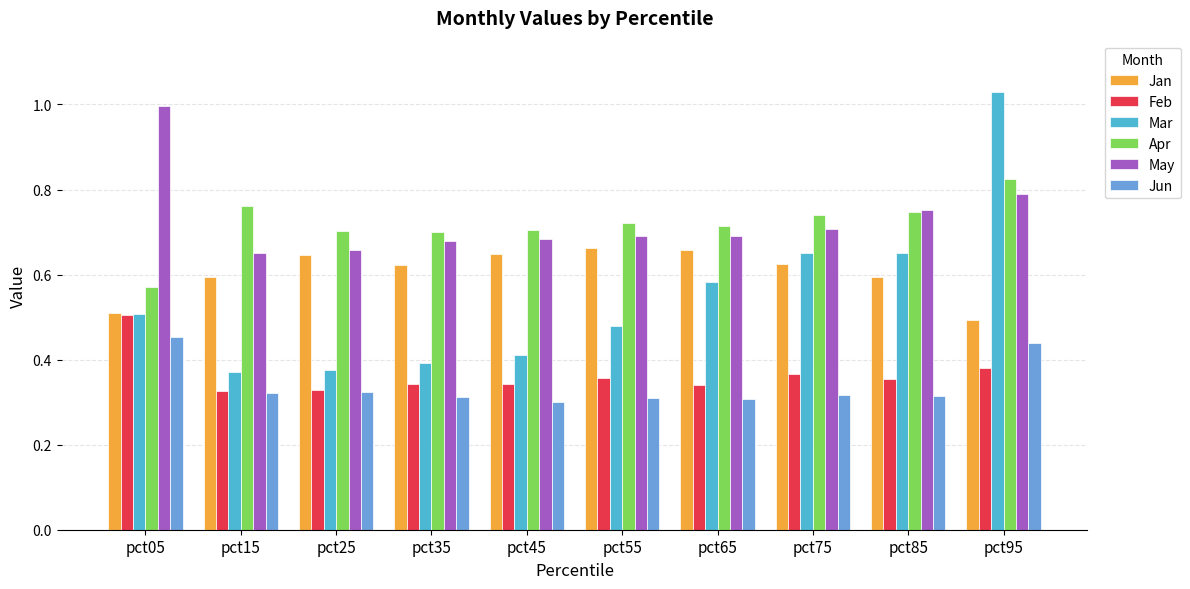

Which series has the largest range (max minus min)?

Mar